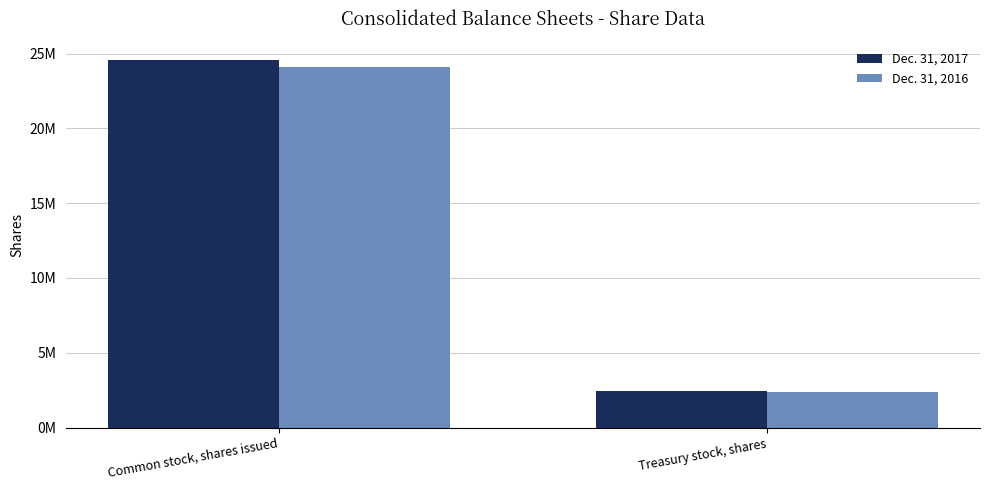

What is the difference between the Dec. 31, 2016 values at Treasury stock, shares and Common stock, shares issued?

21717775